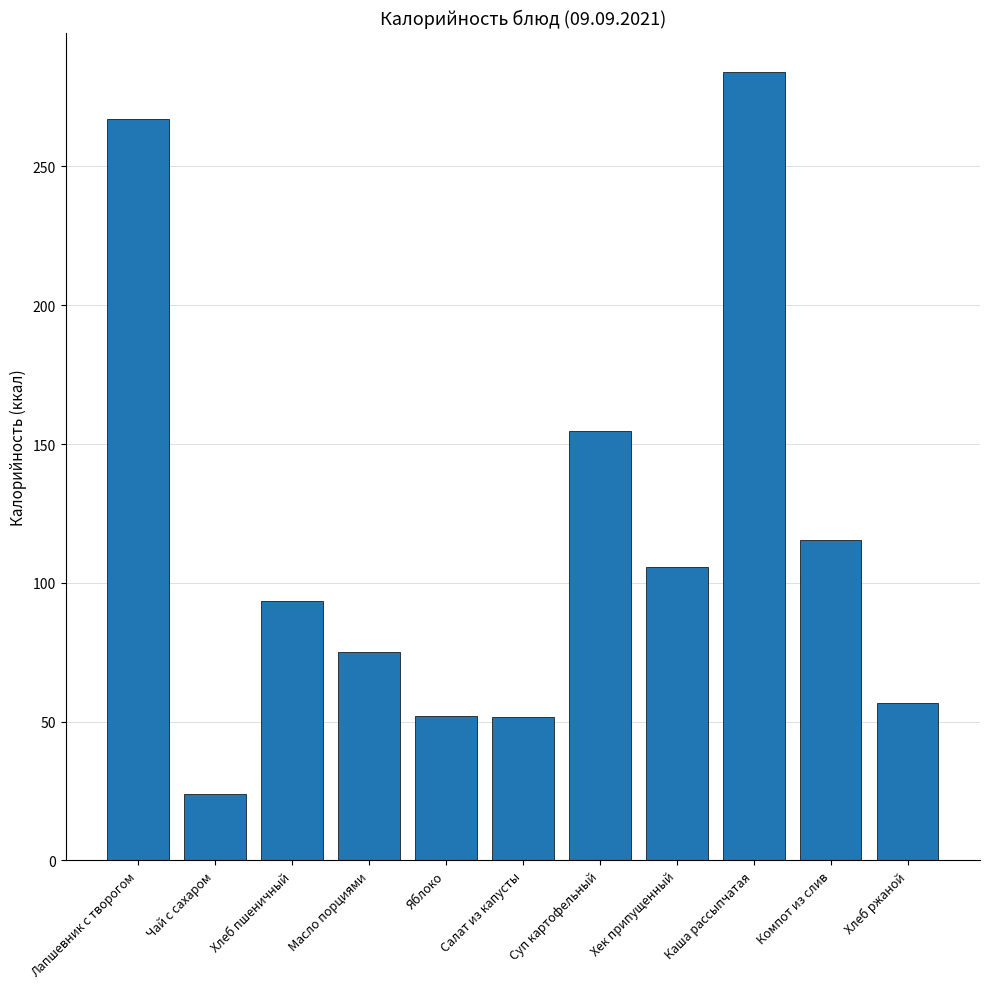

Does the chart contain any negative values?

No